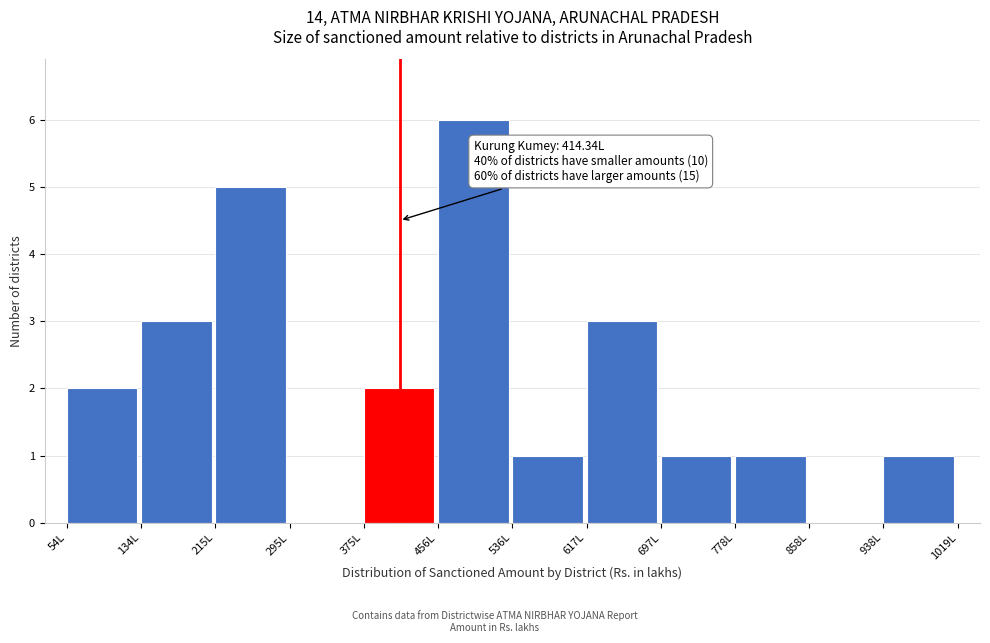

Over which range of the x-axis is the bar tallest?

460 to 540